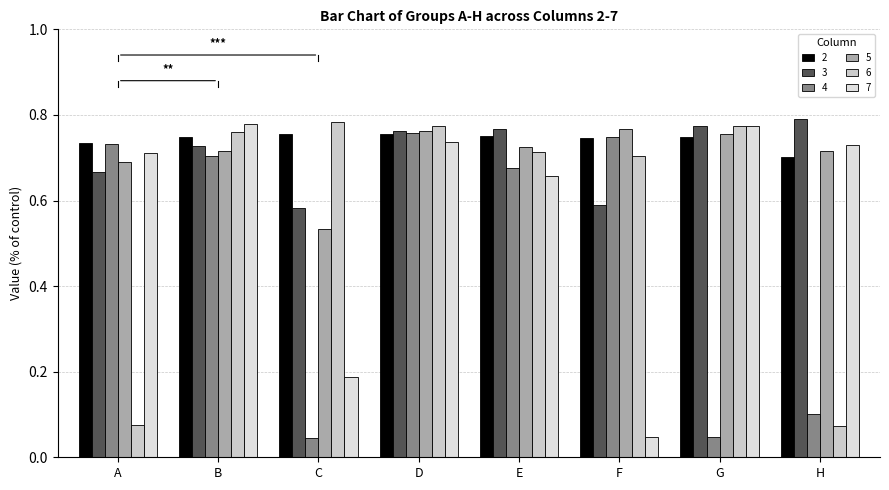

Which series has the largest total across all categories?

2